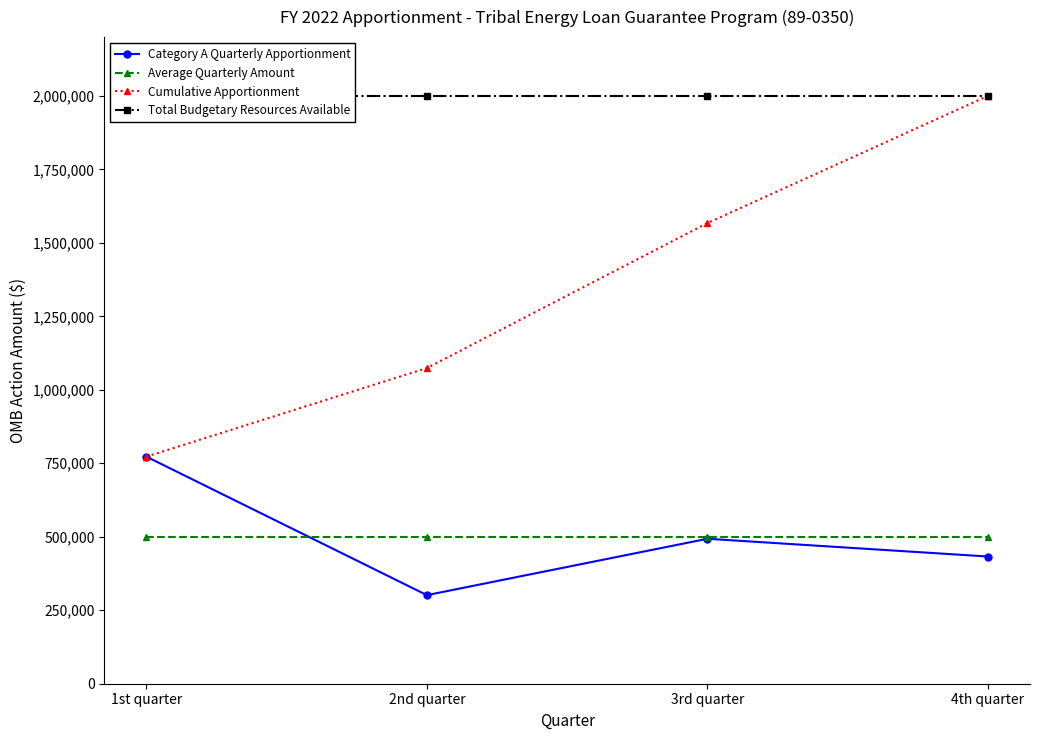

What is the maximum value shown in the chart?

2000000